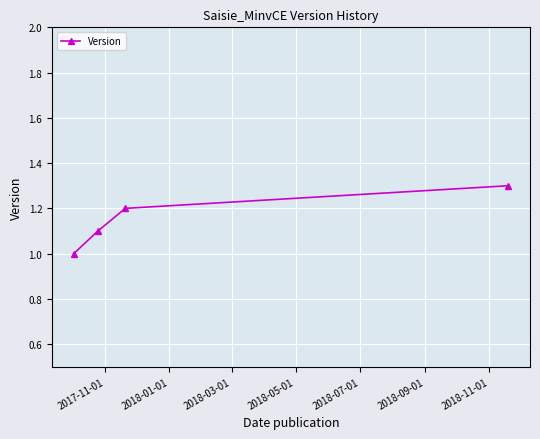

What is the value of the 1st point from the left?

1.0